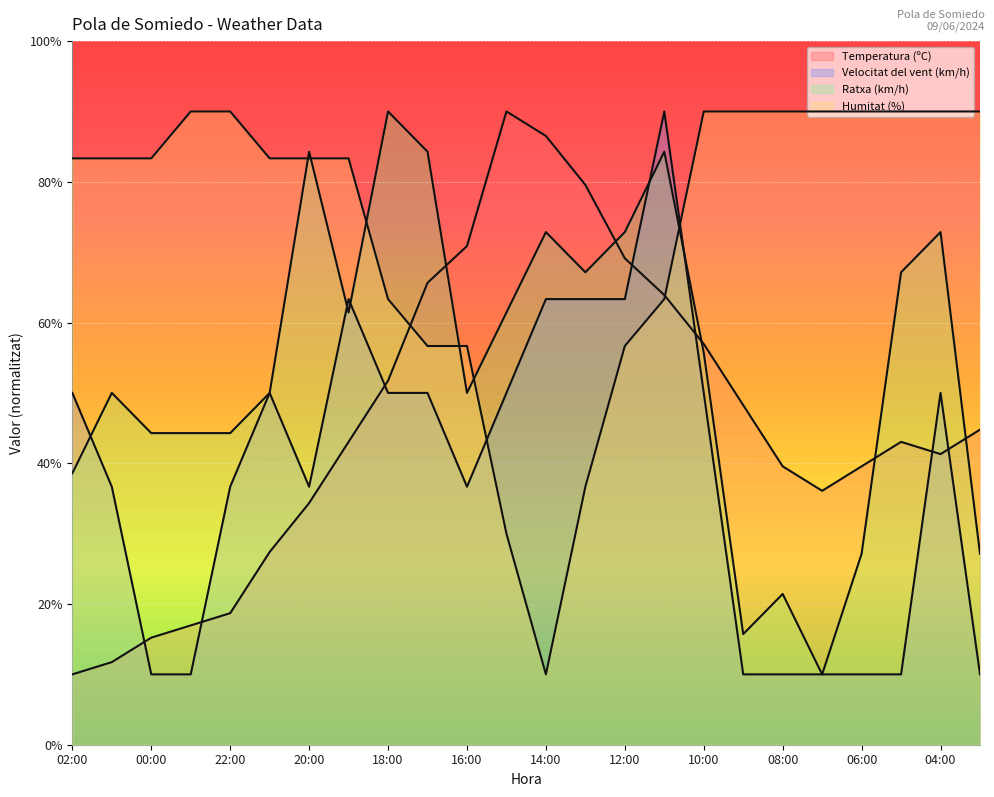

How many times do Velocitat del vent (km/h) and Temperatura (ºC) cross each other?

7